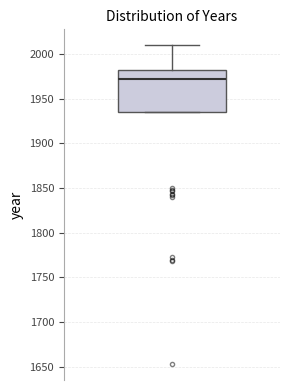

Transcribe this box plot: give where the median line is, the range the box spans, and where the two whiskers end, as read against the y-axis. The values are not printed on the chart, so give them approximately, as read against the axis.

median 1975, box 1935 to 1980, whiskers 1935 to 2010